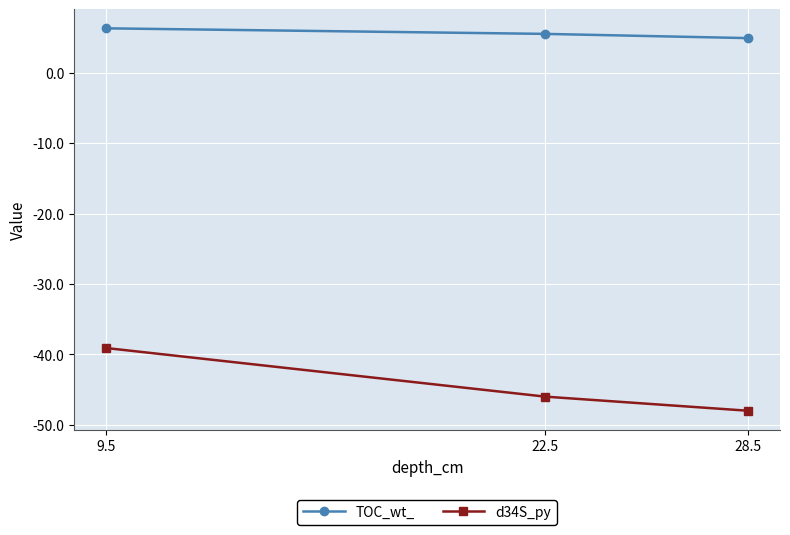

What is the sum of the d34S_py values at 9.5 and 22.5?

-85.1